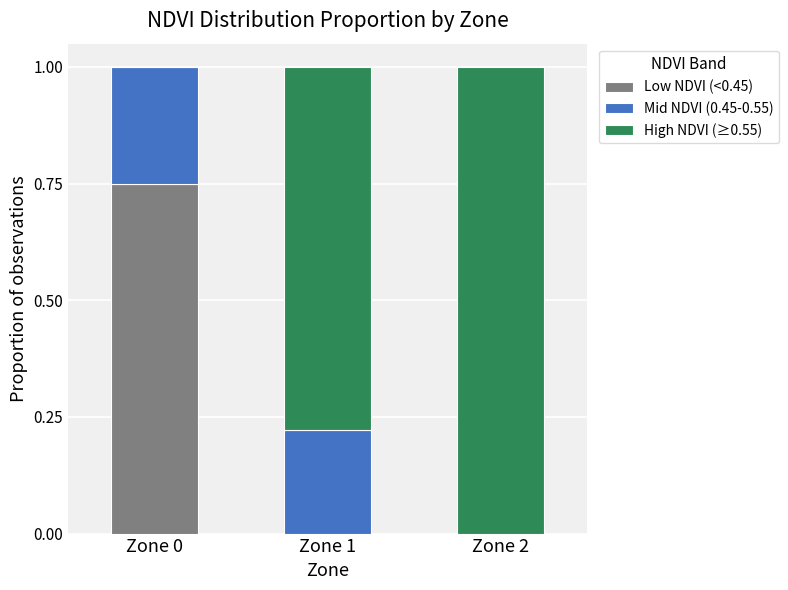

How many series are shown in this chart?

3